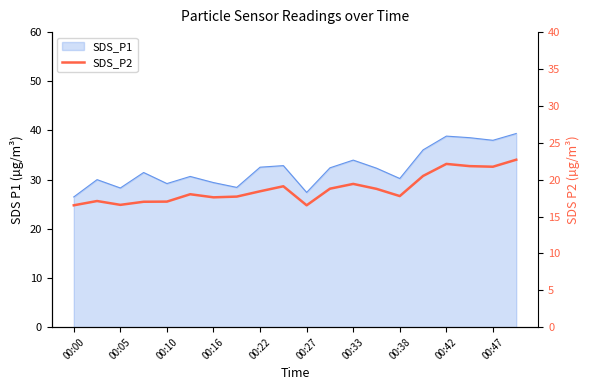

What is the greatest value displayed?

22.7